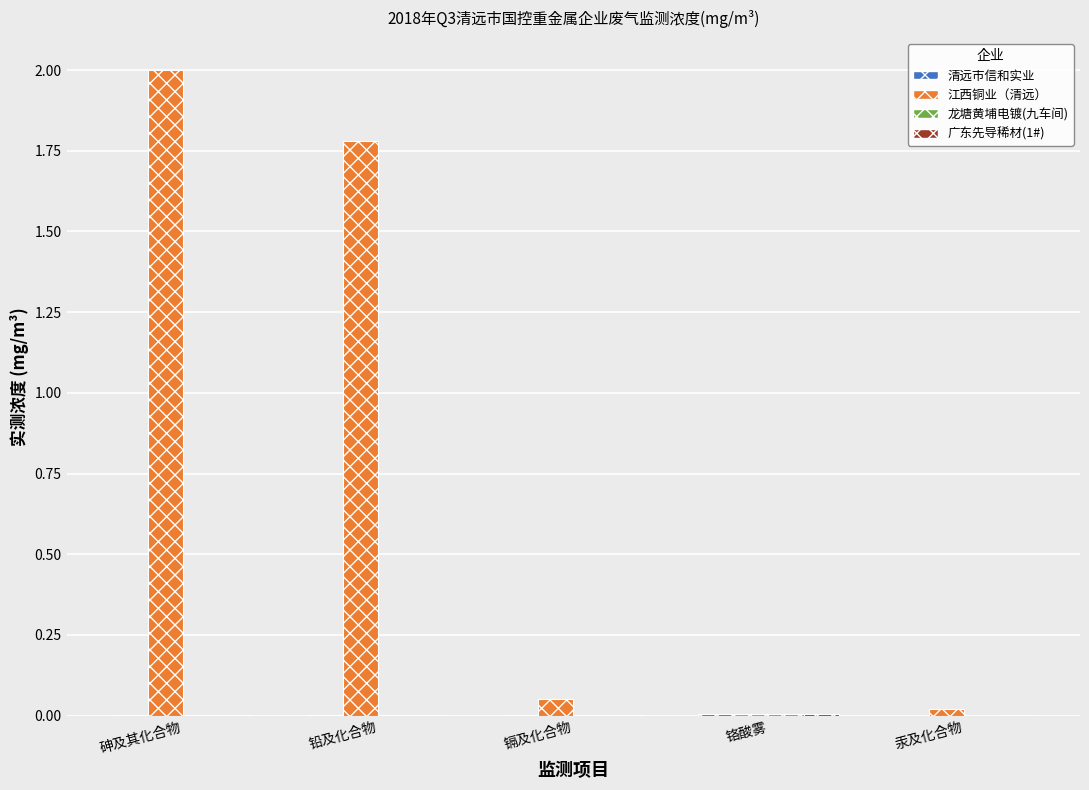

Which label corresponds to the largest value in the chart?

砷及其化合物